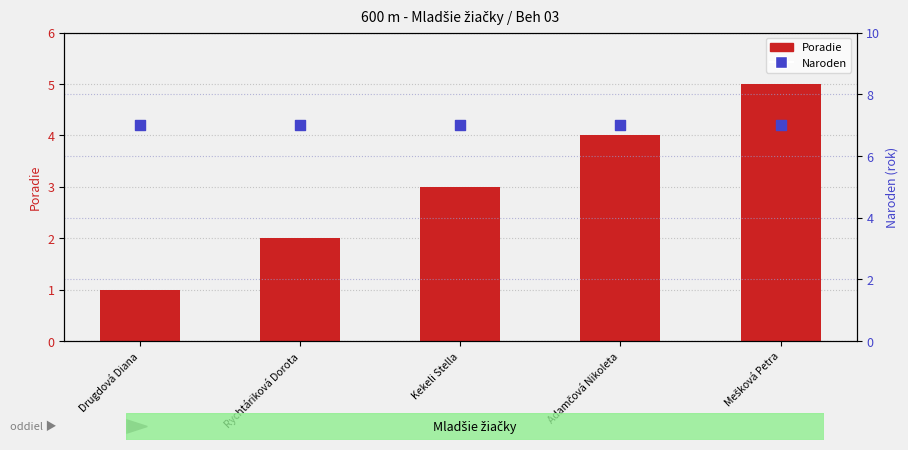

What are all the series names shown in the legend?

Poradie, Naroden